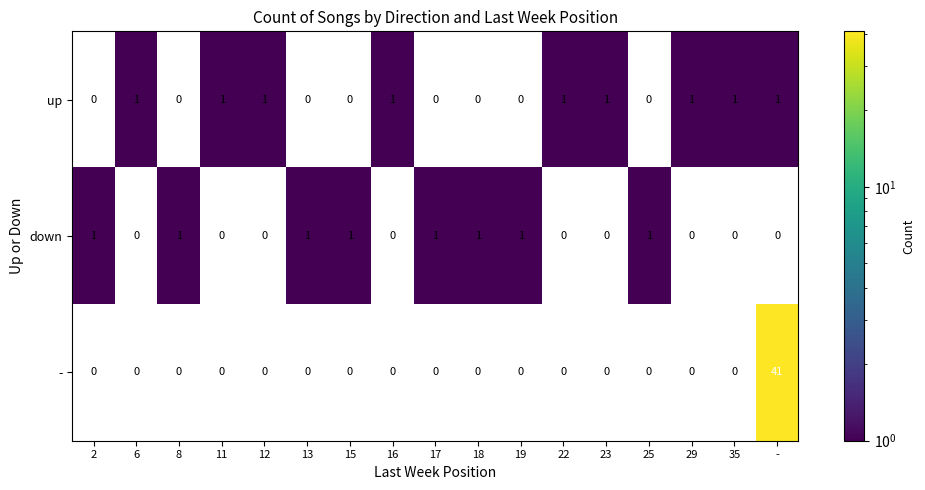

Count the up values in the range 0 to 1.

17